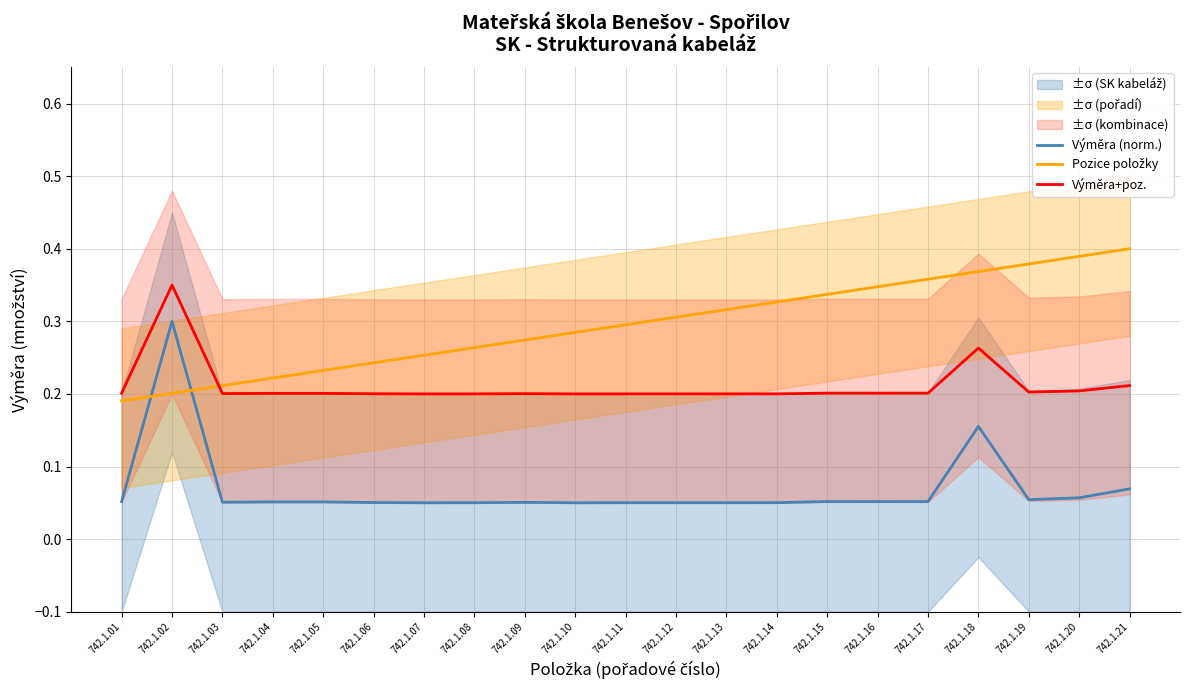

Between 742.1.07 and 742.1.20, which series saw the biggest shift?

Pozice položky